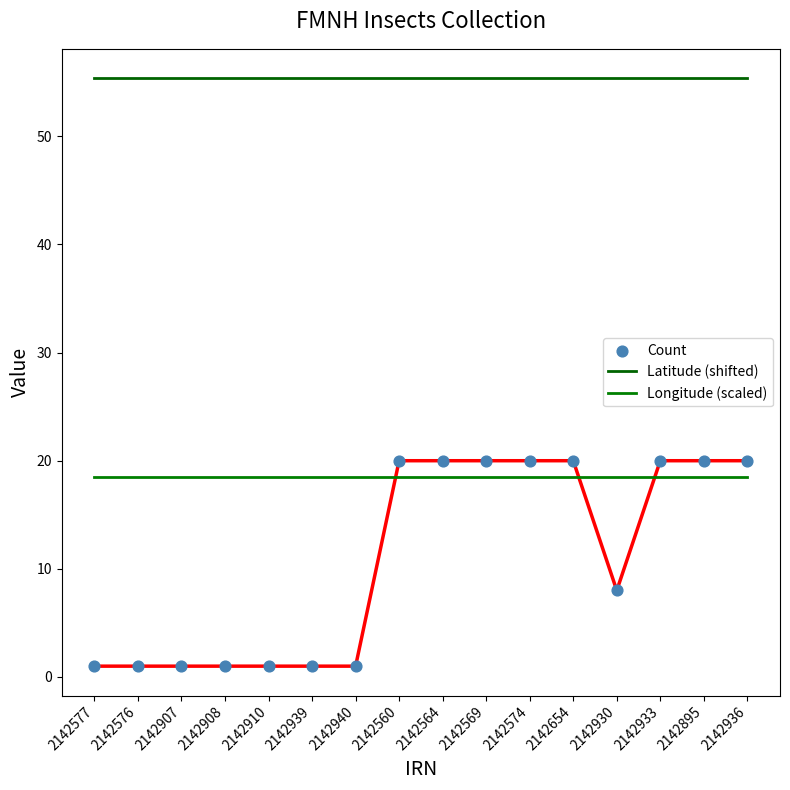

Which series has the largest total across all categories?

Latitude (shifted)